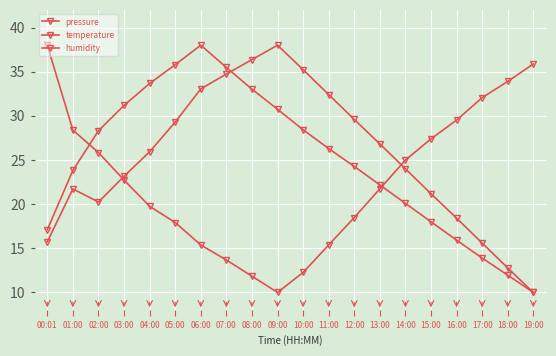

Reading right to left, extract all data points from this chart.

pressure: 19:00=10.0	18:00=12.0	17:00=13.9	16:00=15.9	15:00=18.0	14:00=20.1	13:00=22.2	12:00=24.3	11:00=26.3	10:00=28.4	09:00=30.7	08:00=33.0	07:00=35.5	06:00=38.0	05:00=35.8	04:00=33.7	03:00=31.2	02:00=28.3	01:00=23.8	00:01=17.1
temperature: 19:00=35.9	18:00=33.9	17:00=32.1	16:00=29.5	15:00=27.4	14:00=25.0	13:00=21.7	12:00=18.5	11:00=15.4	10:00=12.3	09:00=10.0	08:00=11.8	07:00=13.7	06:00=15.4	05:00=17.9	04:00=19.8	03:00=22.7	02:00=25.8	01:00=28.4	00:01=38.0
humidity: 19:00=10.0	18:00=12.8	17:00=15.6	16:00=18.4	15:00=21.2	14:00=24.0	13:00=26.8	12:00=29.6	11:00=32.4	10:00=35.2	09:00=38.0	08:00=36.4	07:00=34.7	06:00=33.1	05:00=29.3	04:00=25.9	03:00=23.2	02:00=20.2	01:00=21.7	00:01=15.7